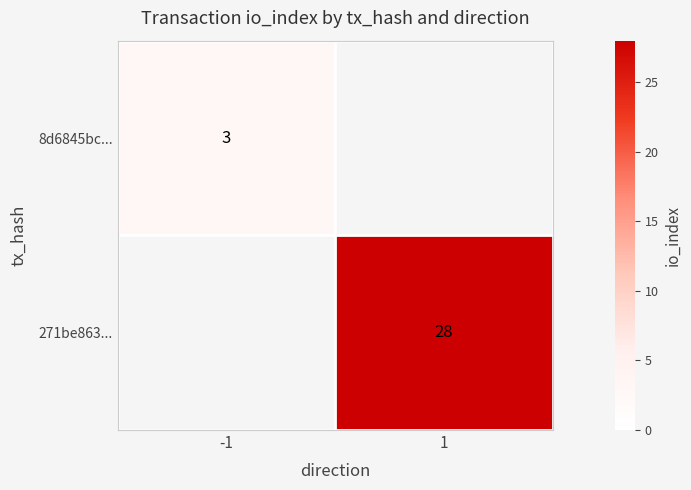

Is it true that 8d6845bc... equals 5 at -1?

False